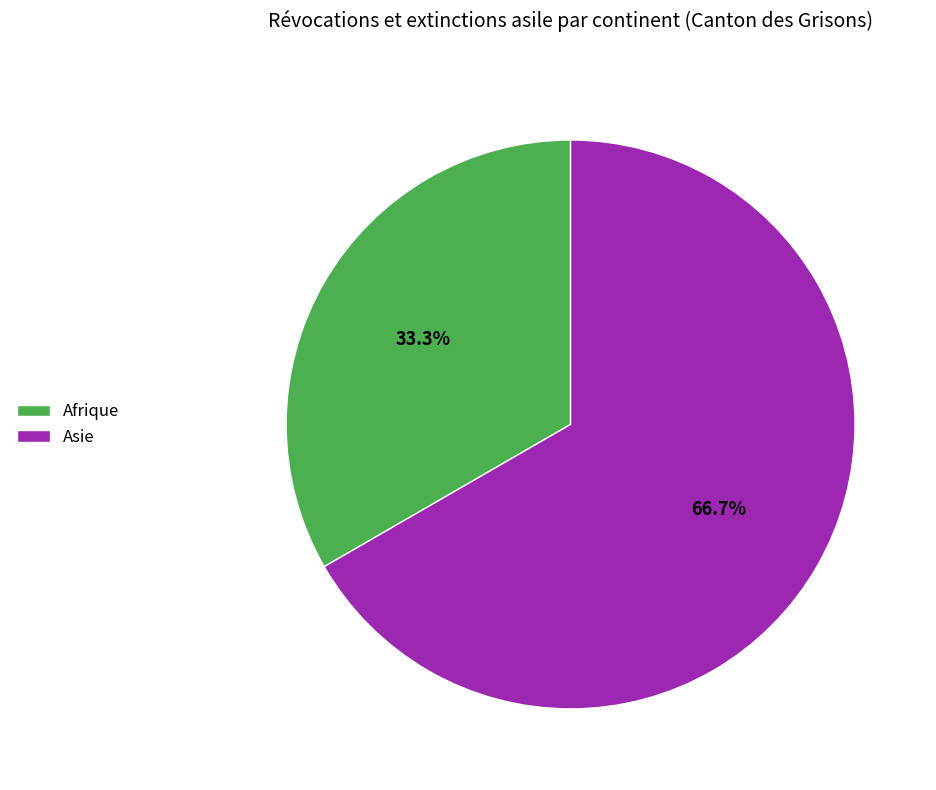

Count the number of slices in the pie.

2